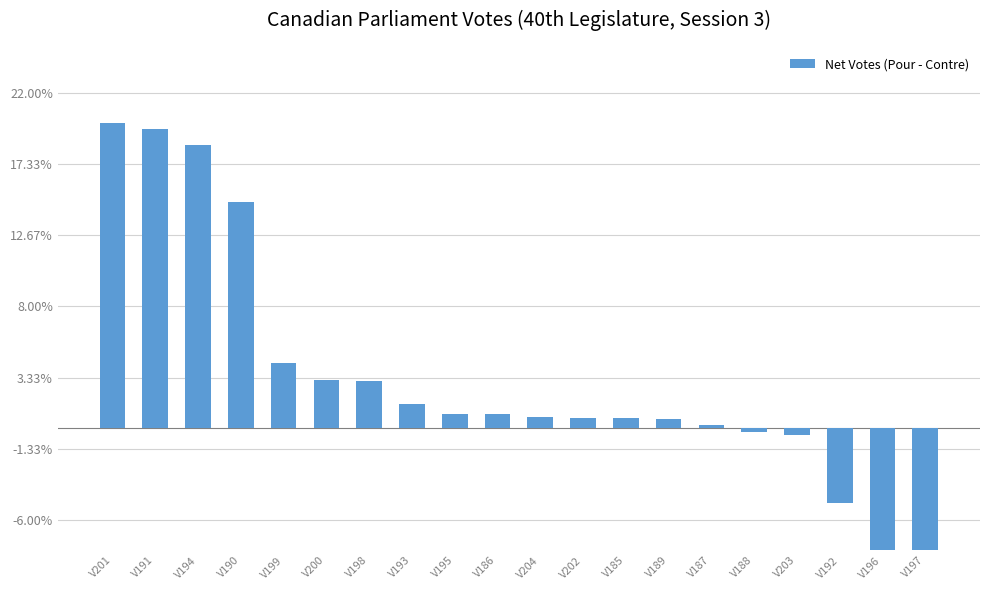

The value at V199 is 100. True or false?

False